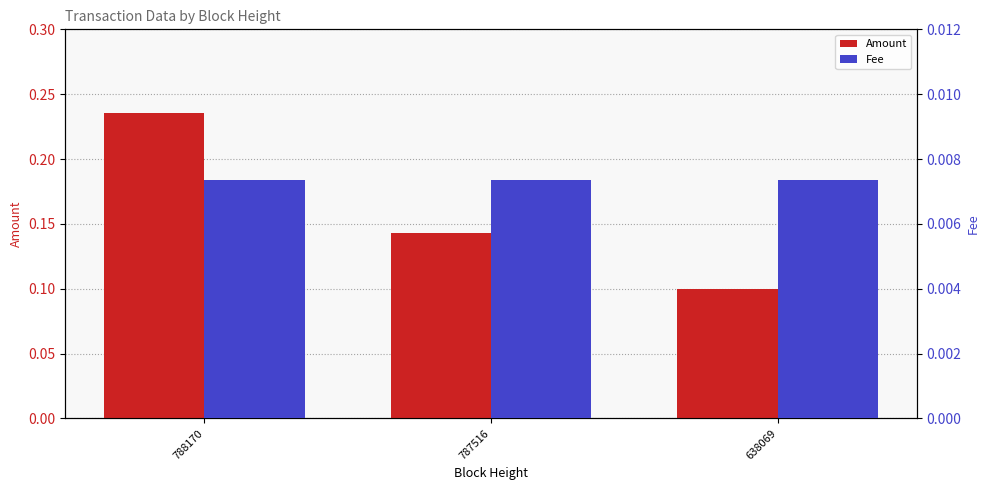

Between 788170 and 638069, which series saw the biggest shift?

Amount